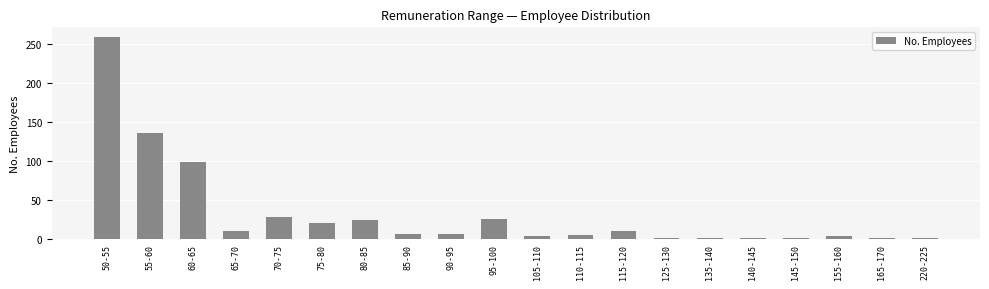

What is the greatest value displayed?

259